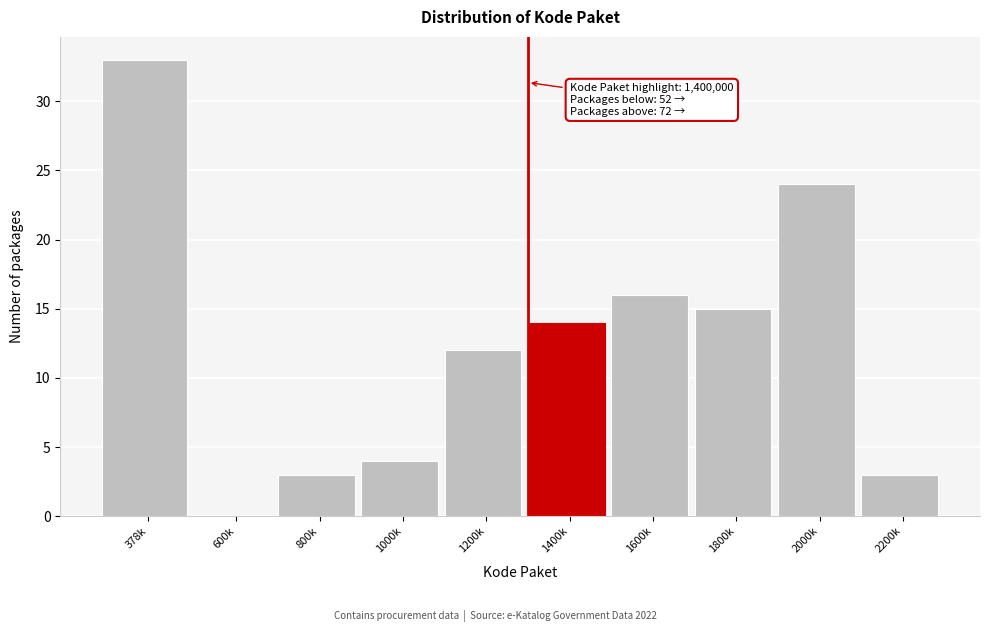

Reading left to right, transcribe all the data shown in this chart.

378k=33	600k=0	800k=3	1000k=4	1200k=12	1400k=14	1600k=16	1800k=15	2000k=24	2200k=3